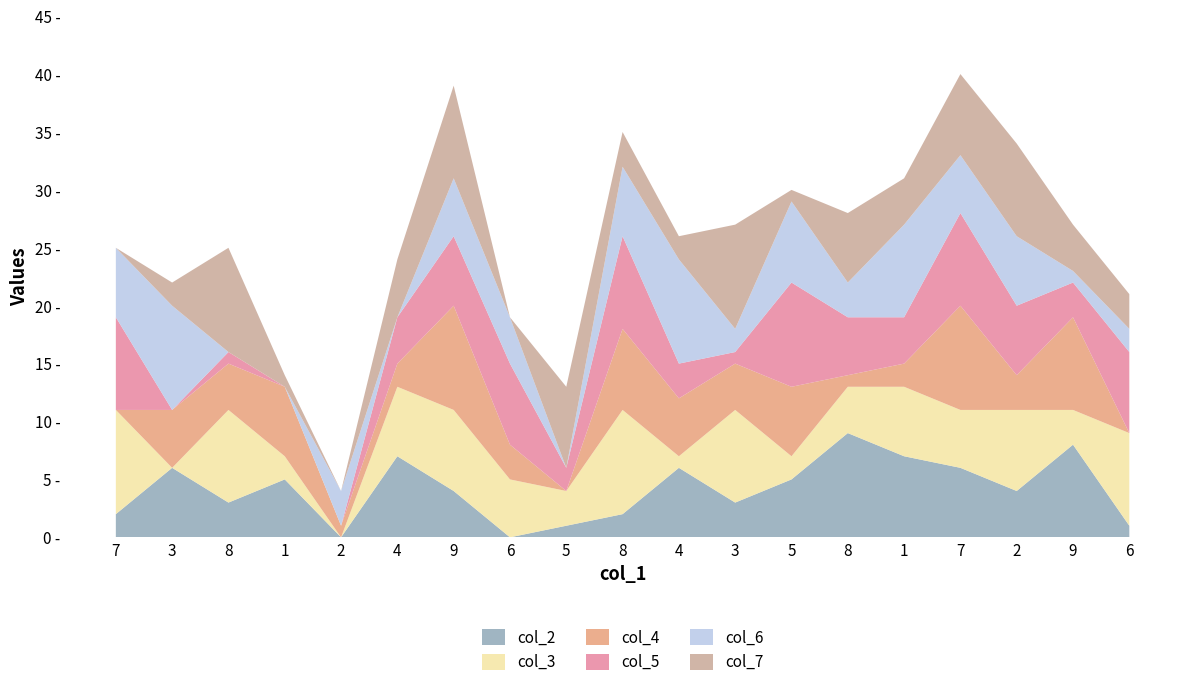

Reading left to right, what are all the values shown in this chart?

col_2: 2	6	3	5	0	7	4	0	1	2	6	3	5	9	7	6	4	8	1
col_3: 9	0	8	2	0	6	7	5	3	9	1	8	2	4	6	5	7	3	8
col_4: 0	5	4	6	1	2	9	3	0	7	5	4	6	1	2	9	3	8	0
col_5: 8	0	1	0	0	4	6	7	2	8	3	1	9	5	4	8	6	3	7
col_6: 6	9	0	0	3	0	5	4	0	6	9	2	7	3	8	5	6	1	2
col_7: 0	2	9	1	0	5	8	0	7	3	2	9	1	6	4	7	8	4	3